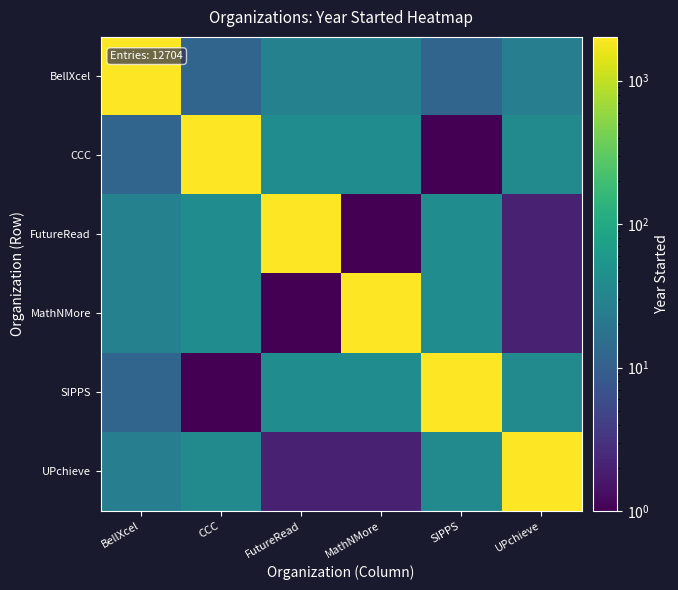

How many data points does each series have?

6